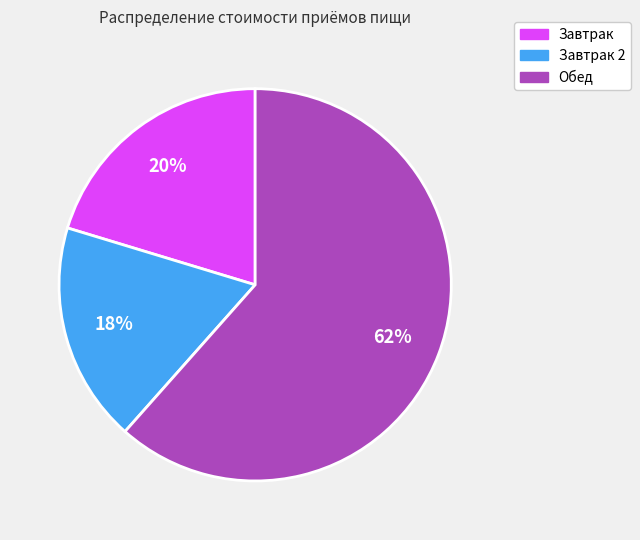

Does any single category account for the majority?

Yes